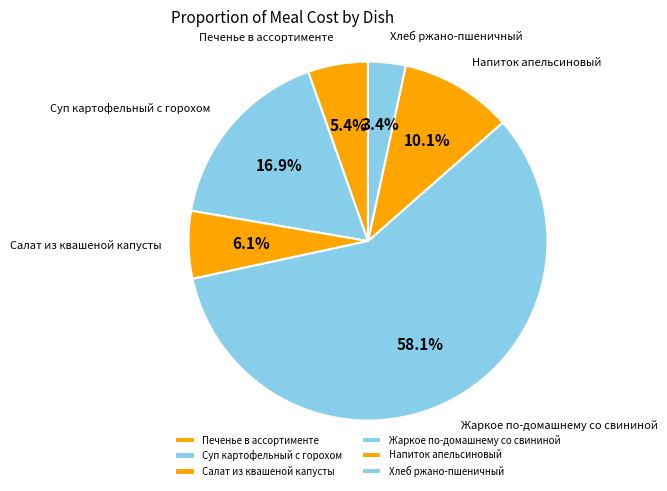

To the nearest percent, what is the difference between the Печенье в ассортименте and Жаркое по-домашнему со свининой slice percentages?

53%